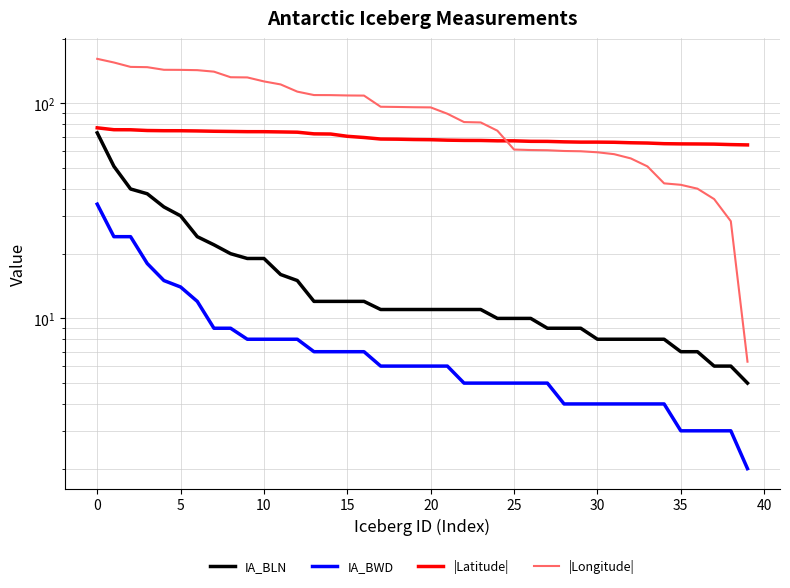

Which label corresponds to the smallest value in the chart?

39